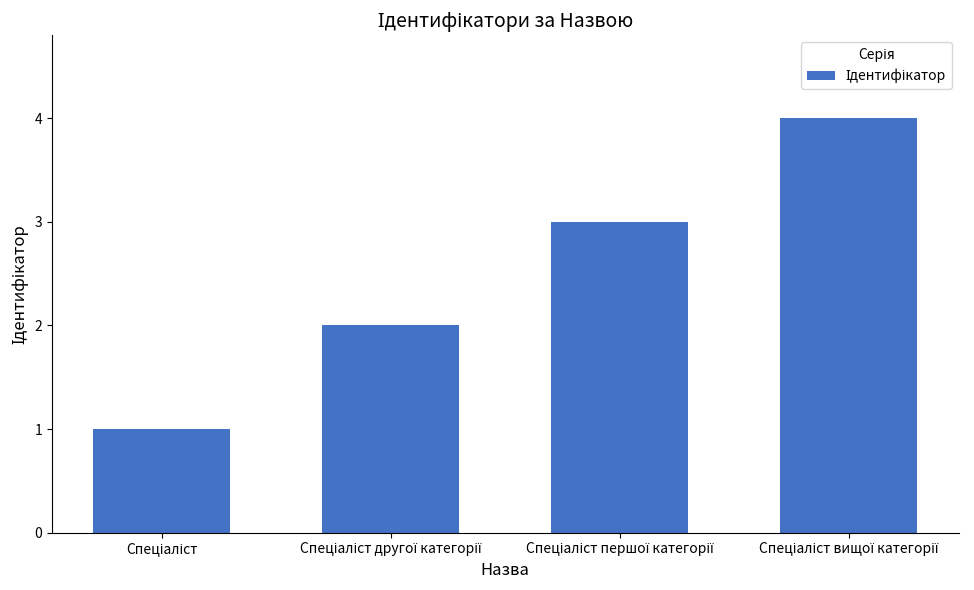

What is the greatest value displayed?

4